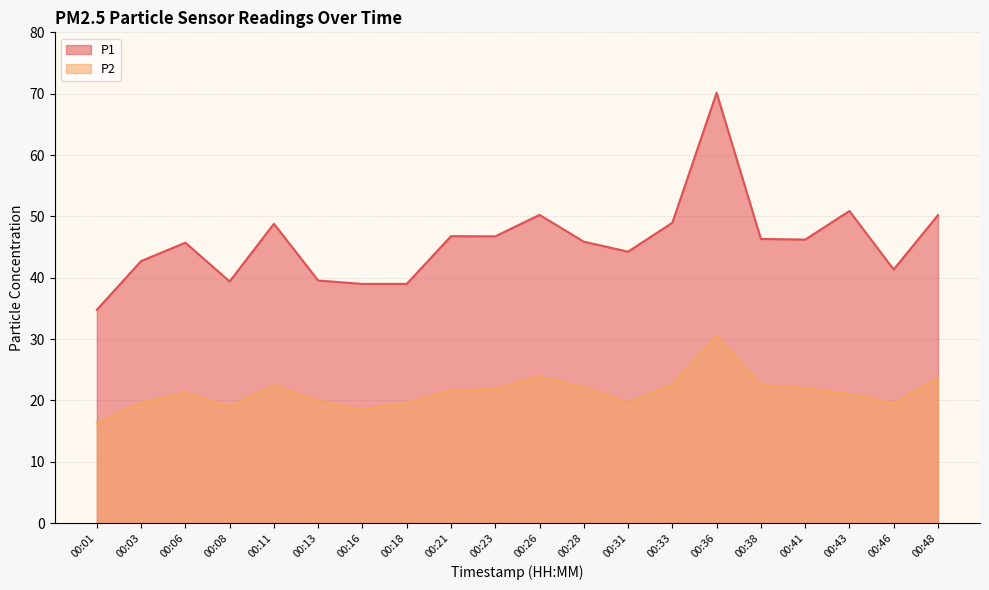

Rank the categories by P2 value from highest to lowest.

00:36, 00:26, 00:48, 00:33, 00:38, 00:11, 00:28, 00:41, 00:23, 00:21, 00:06, 00:43, 00:13, 00:03, 00:31, 00:18, 00:46, 00:08, 00:16, 00:01